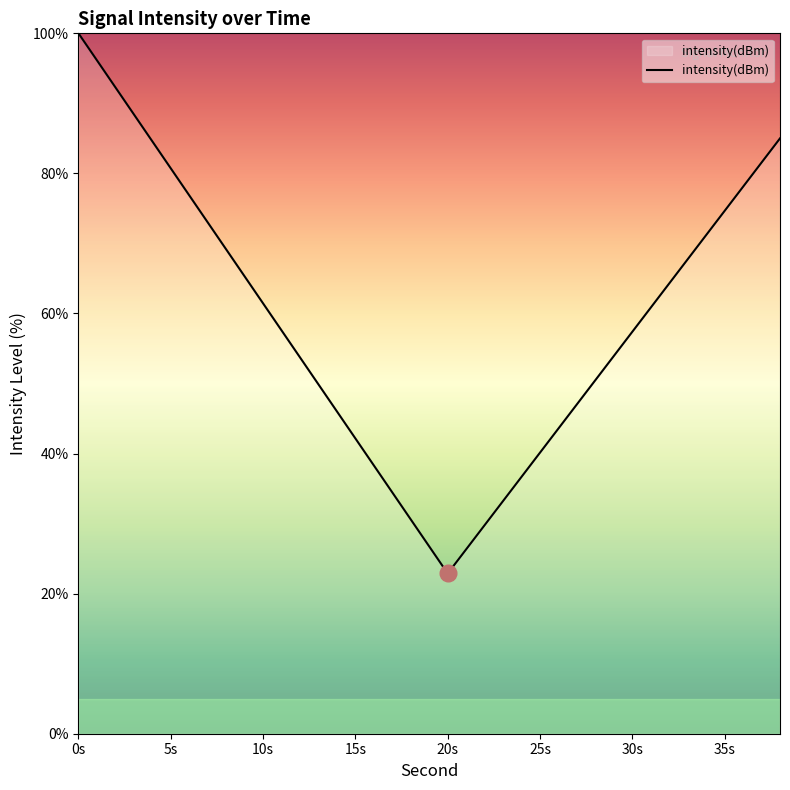

What is the difference between the second highest and minimum values?

69.4